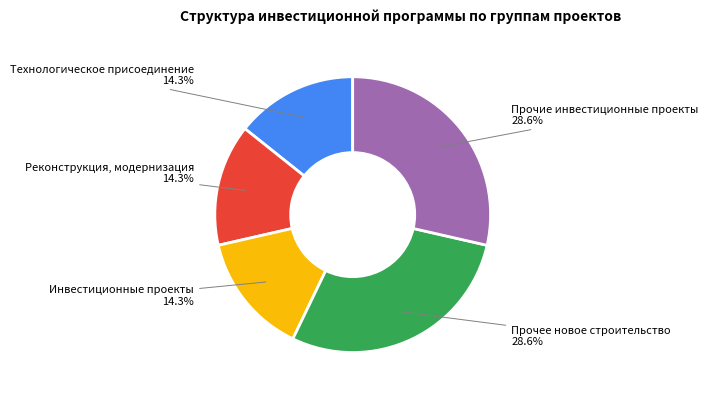

Does any single category account for the majority?

No